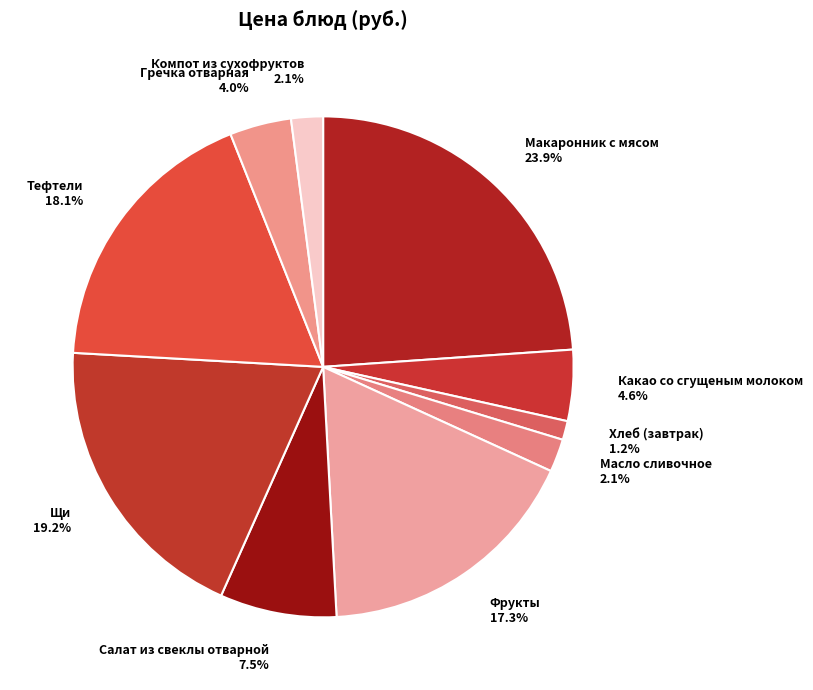

Count the number of slices in the pie.

10